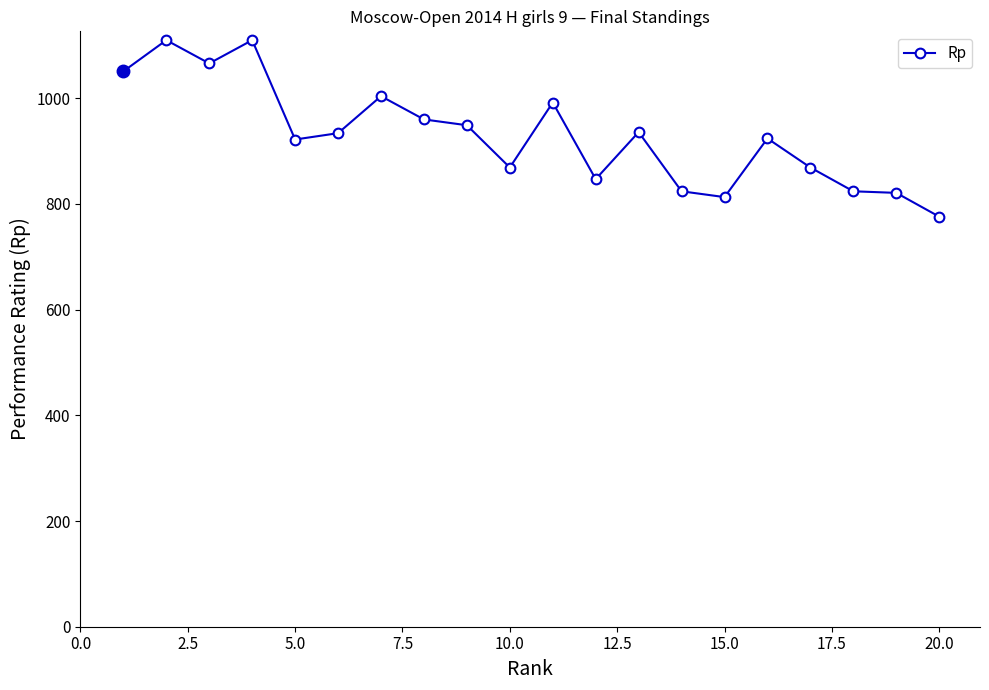

What is the sum of all values?

18601